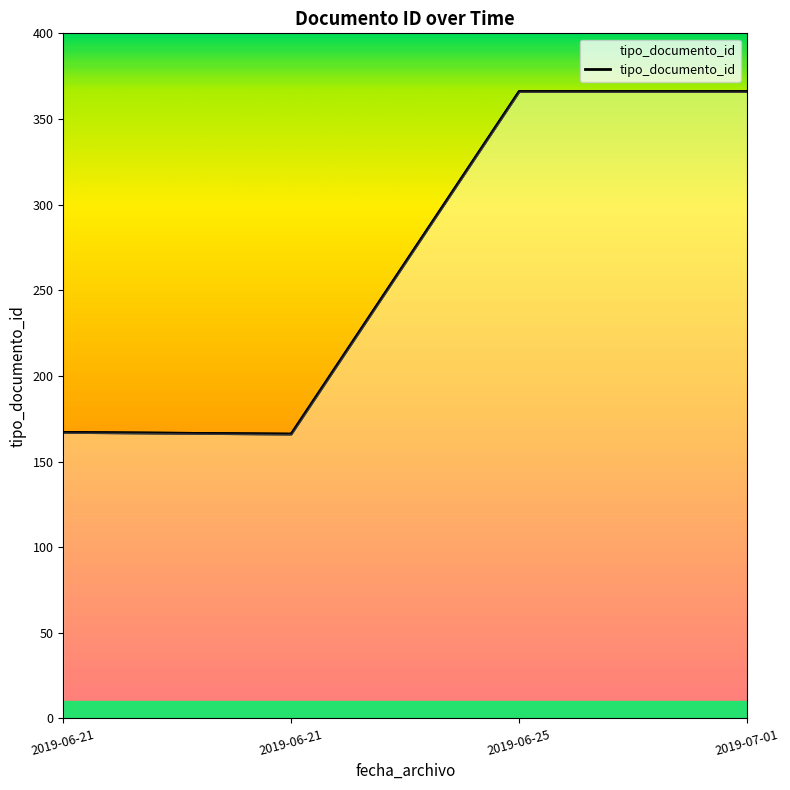

What is the minimum value shown in the chart?

166